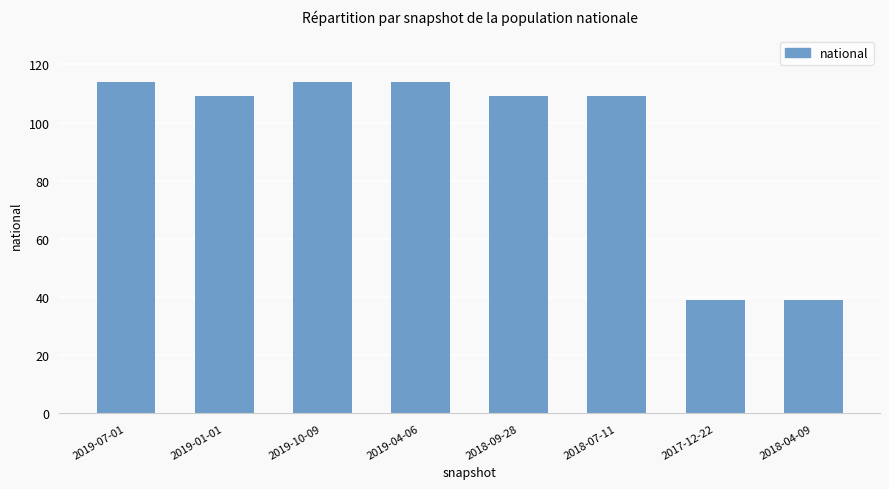

True or false: the data shows 34 at 2019-10-09.

False